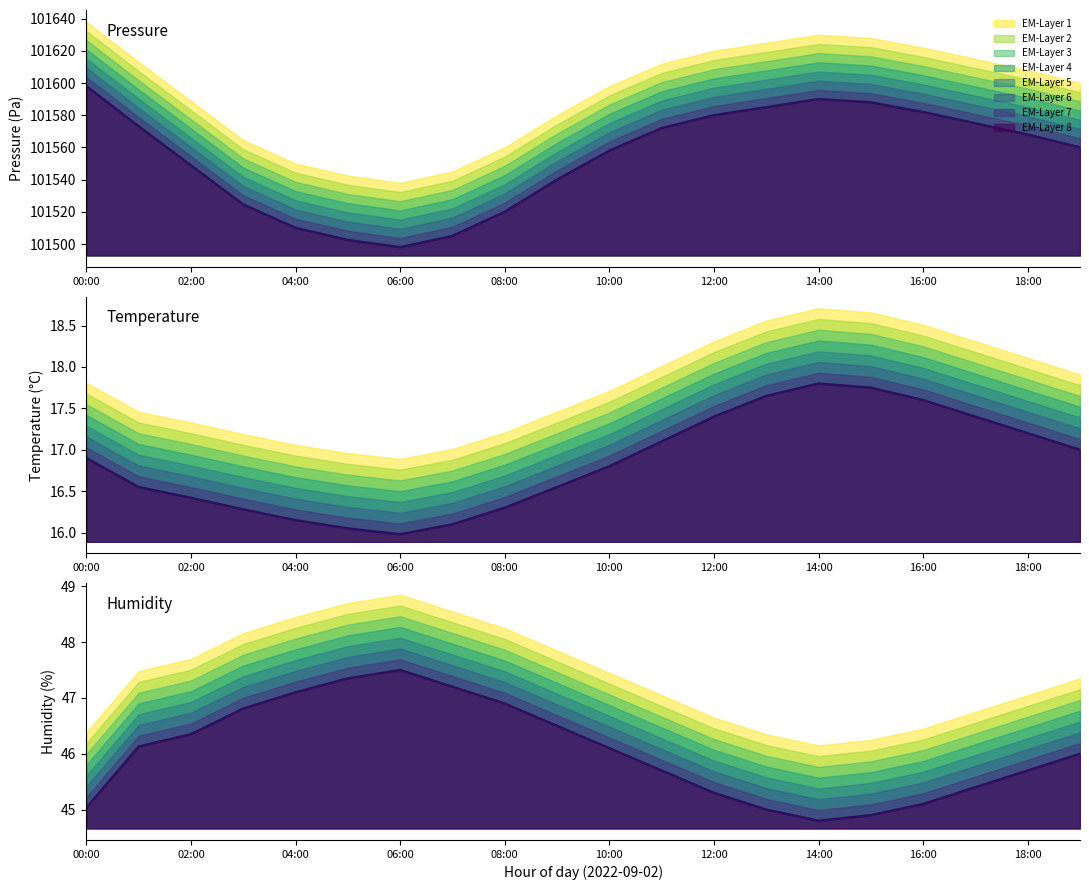

True or false: temperature and humidity intersect in this chart.

False